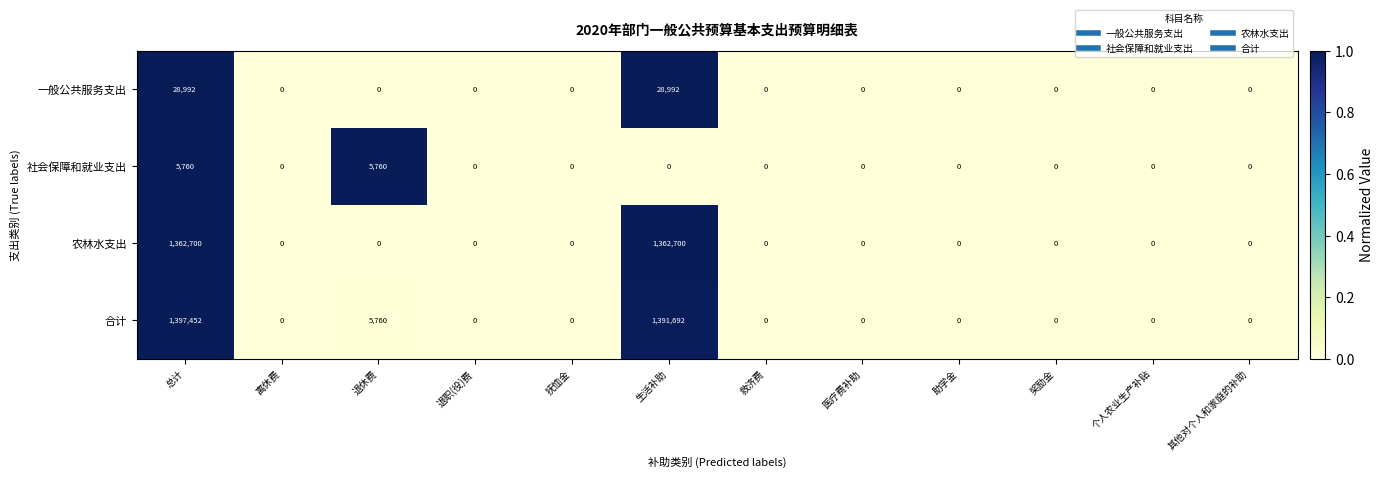

At which label is 合计 closest to 698726?

退休费